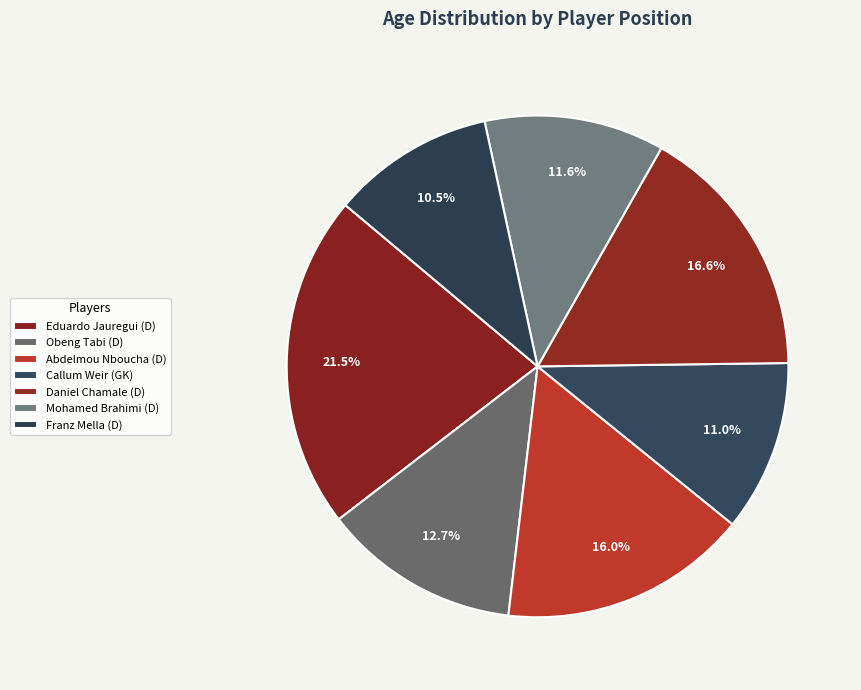

Do Daniel Chamale (D) and Callum Weir (GK) together represent more than half of the pie?

No